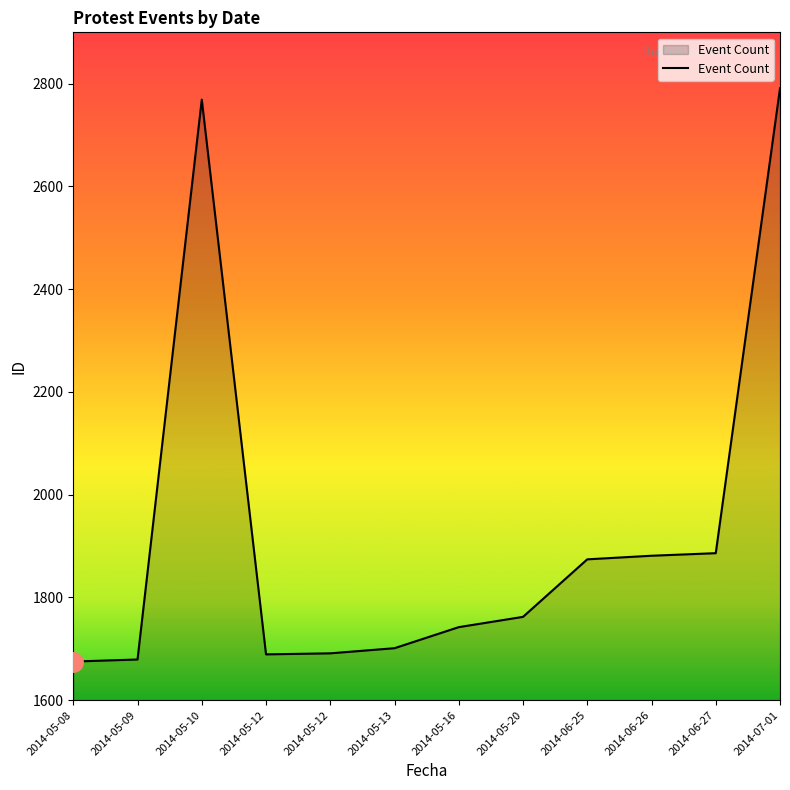

Is this an area chart (filled region under the line)?

Yes